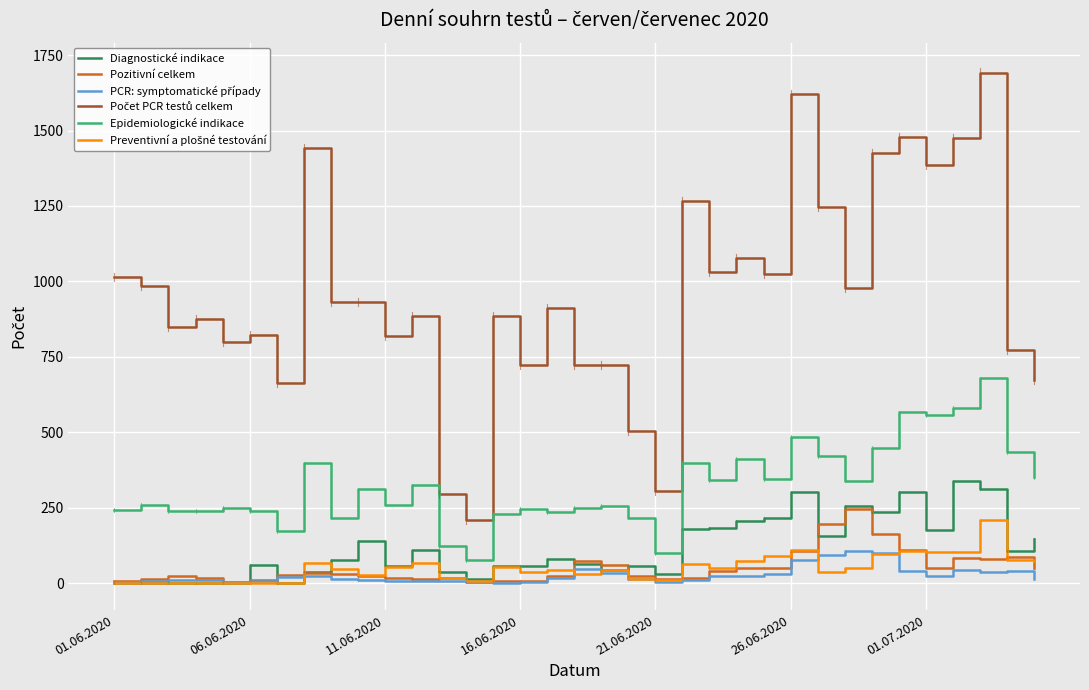

What is the highest value of the Epidemiologické indikace series?

679